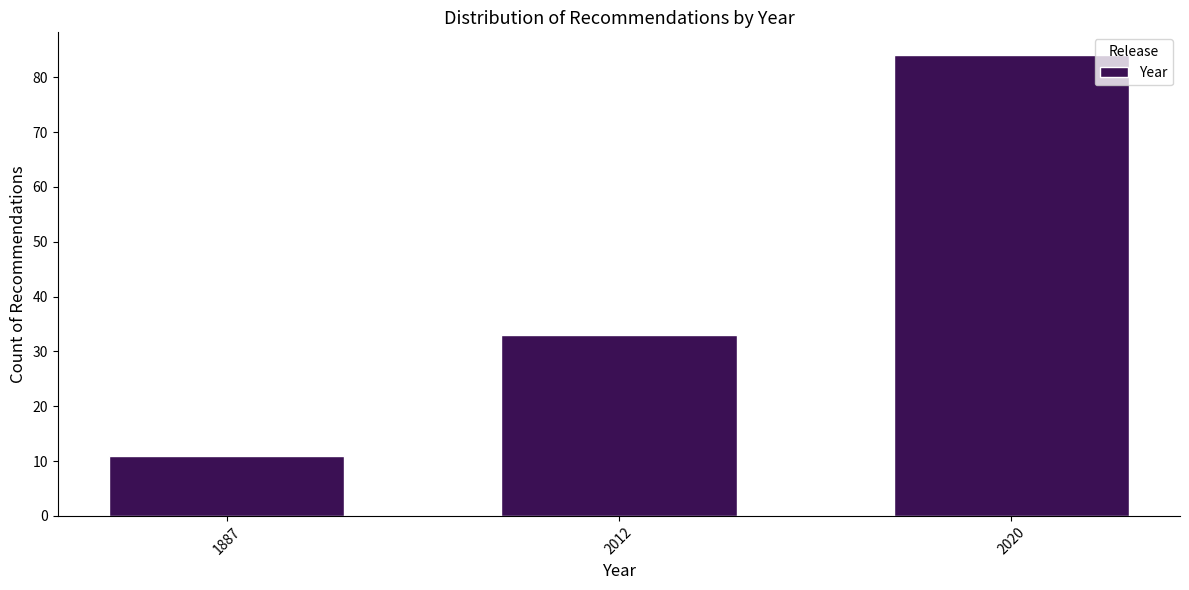

Reading left to right, transcribe all the data shown in this chart.

1887=11	2012=33	2020=84